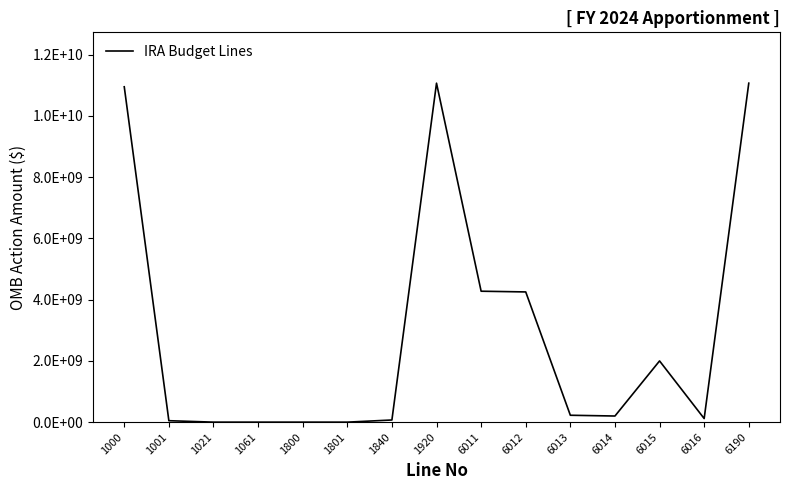

What is the value of the 6th point from the left?

-209252